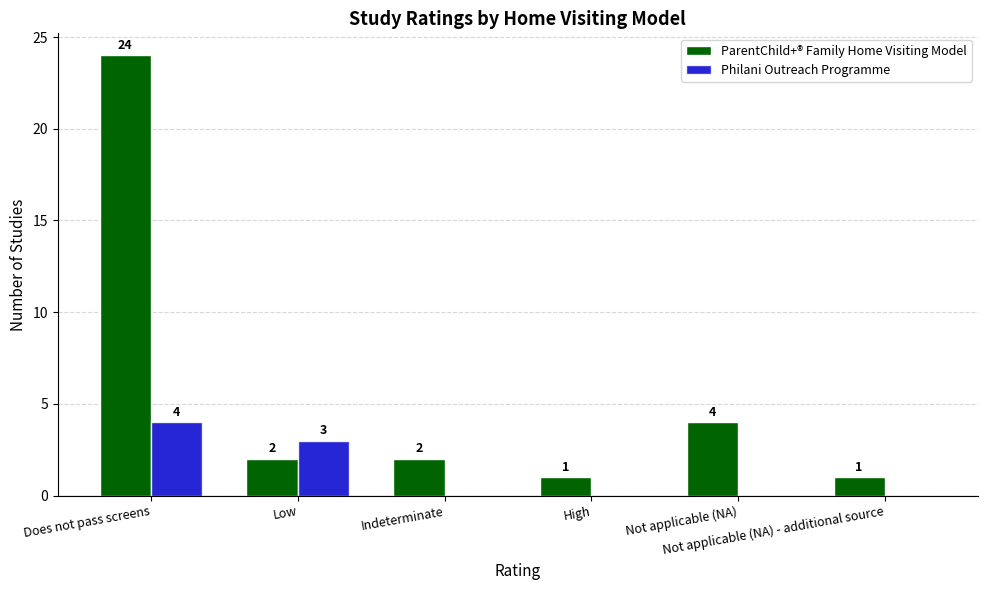

What is the total value across all series at Indeterminate?

2